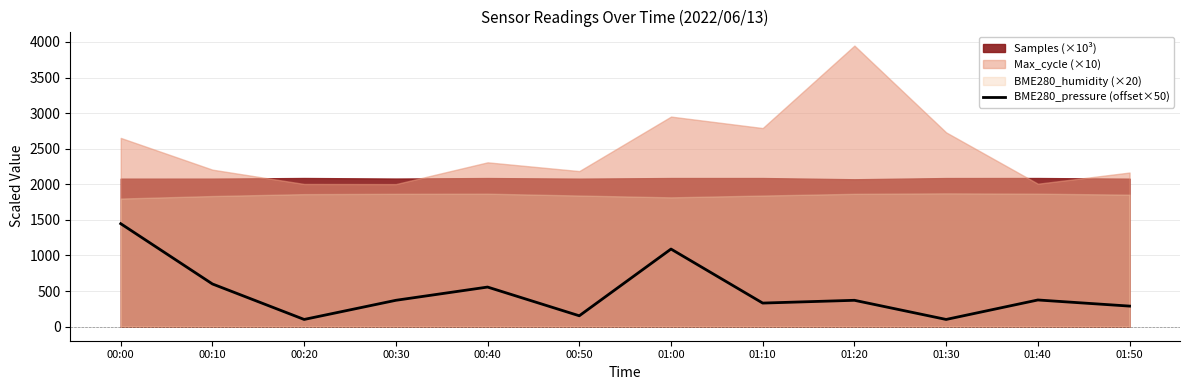

The value of BME280_pressure (offset×50) at 01:20 is 370.5. True or false?

True